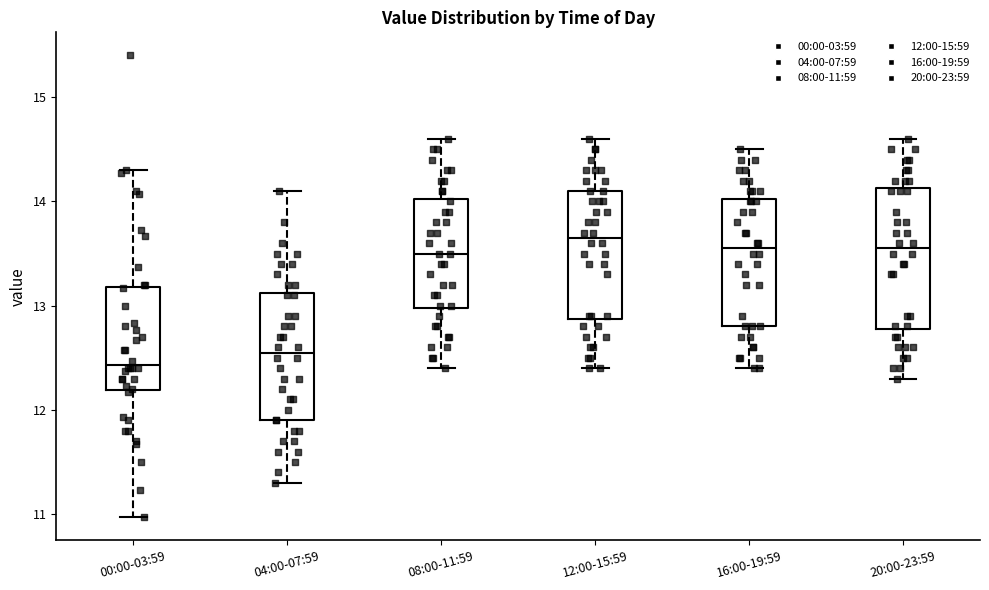

Which box has the lowest median line?

00:00-03:59